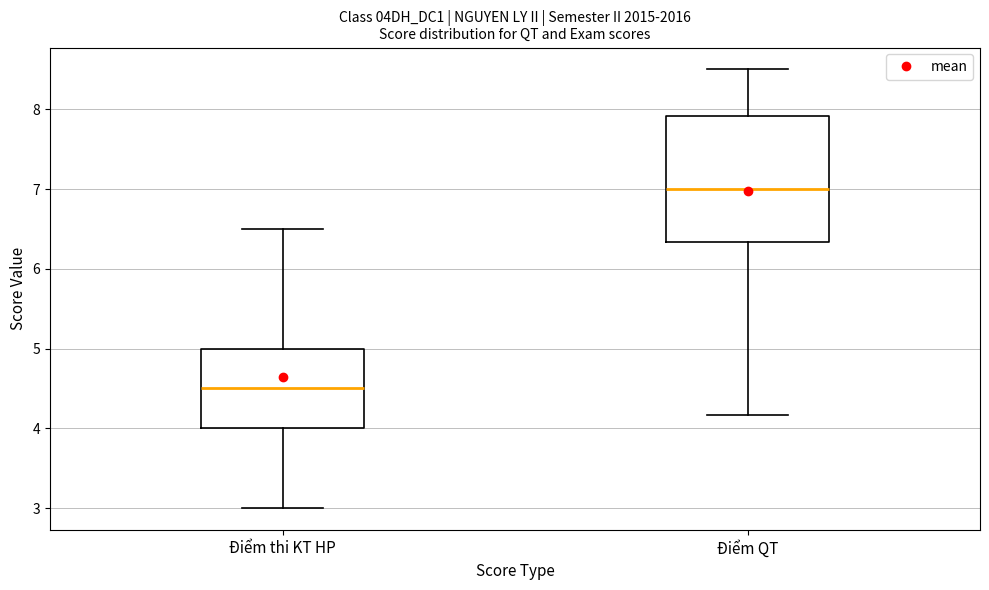

Where is the lower edge of the box for Điểm thi KT HP on the y-axis? The values are not printed on the chart, so give them approximately, as read against the axis.

4.0